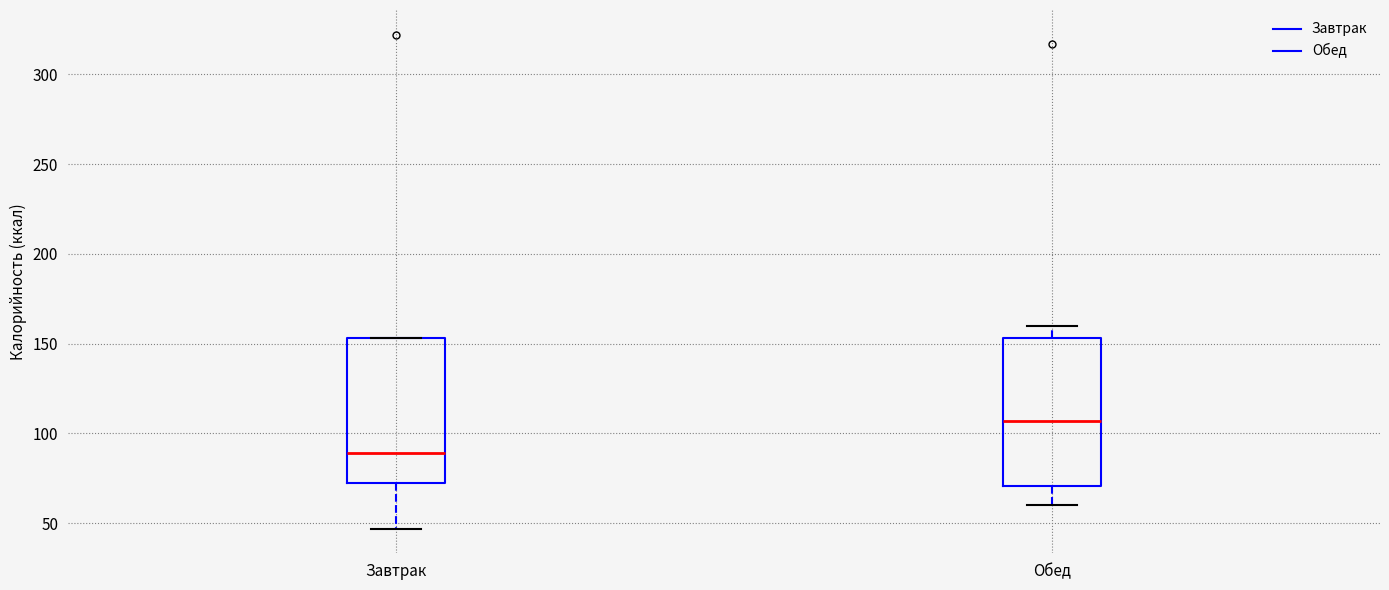

Where is the lower edge of the box for Завтрак on the y-axis? The values are not printed on the chart, so give them approximately, as read against the axis.

75